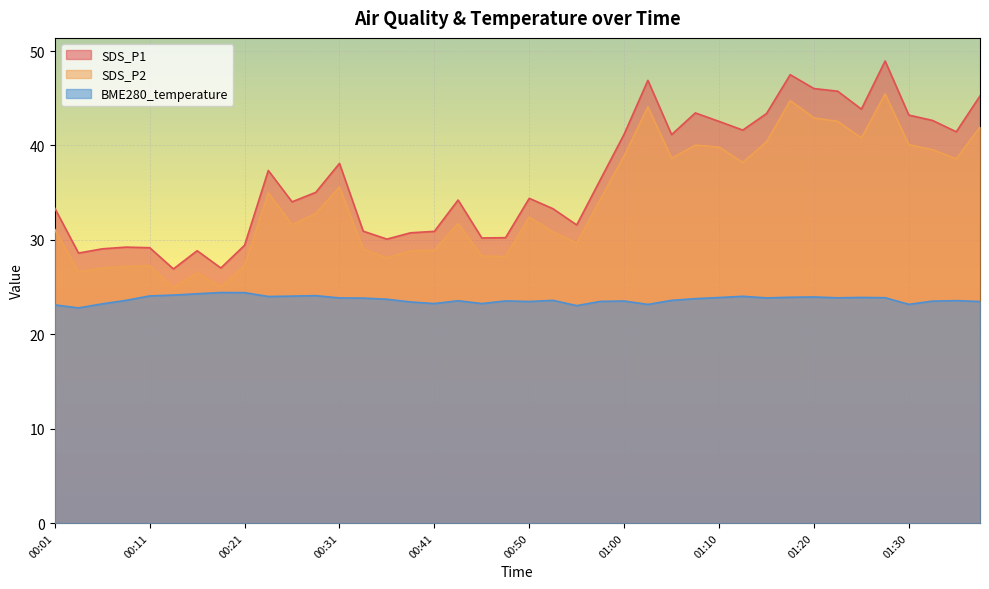

Which has a higher value, 00:08 or 00:18?

00:08